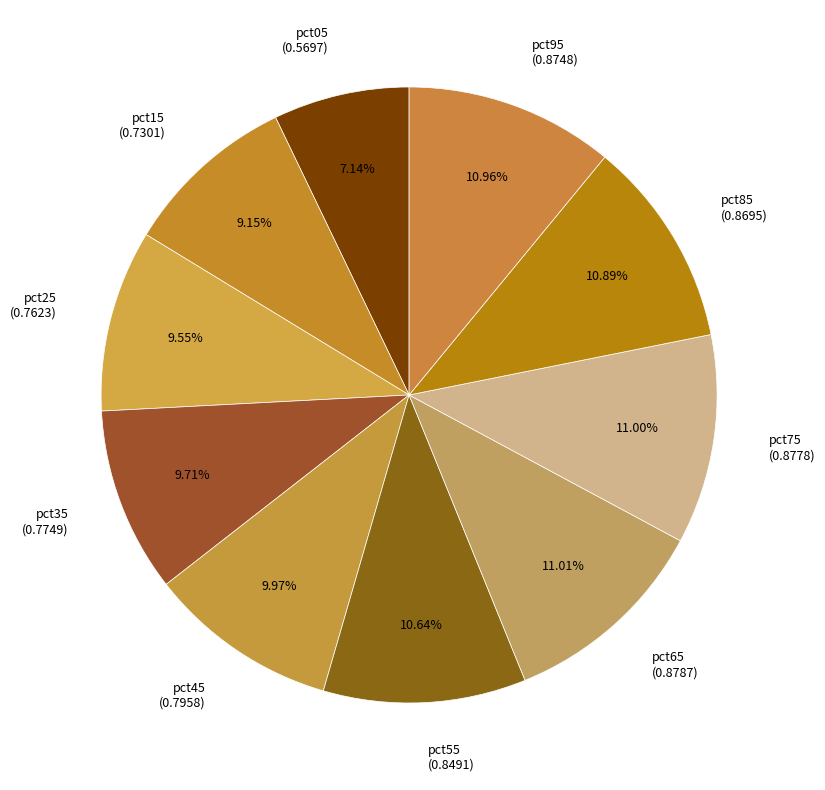

Combined, what portion of the pie is pct15 and pct05?

16.3%